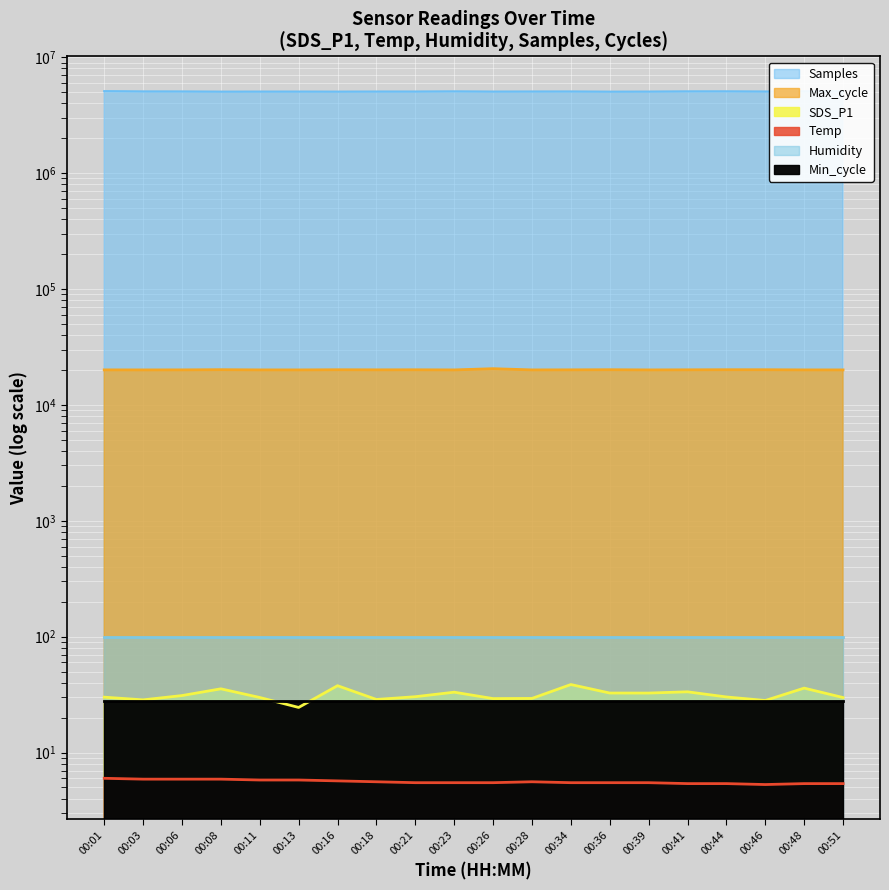

Rank the categories by SDS_P1 value from highest to lowest.

00:34, 00:16, 00:48, 00:08, 00:41, 00:23, 00:36, 00:39, 00:06, 00:21, 00:44, 00:01, 00:11, 00:51, 00:28, 00:26, 00:18, 00:03, 00:46, 00:13